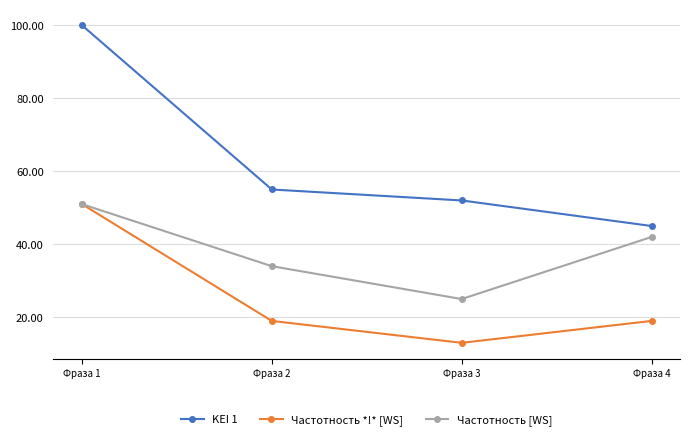

In Частотность *!* [WS], how many points are lower than both neighbors (excluding endpoints)?

1